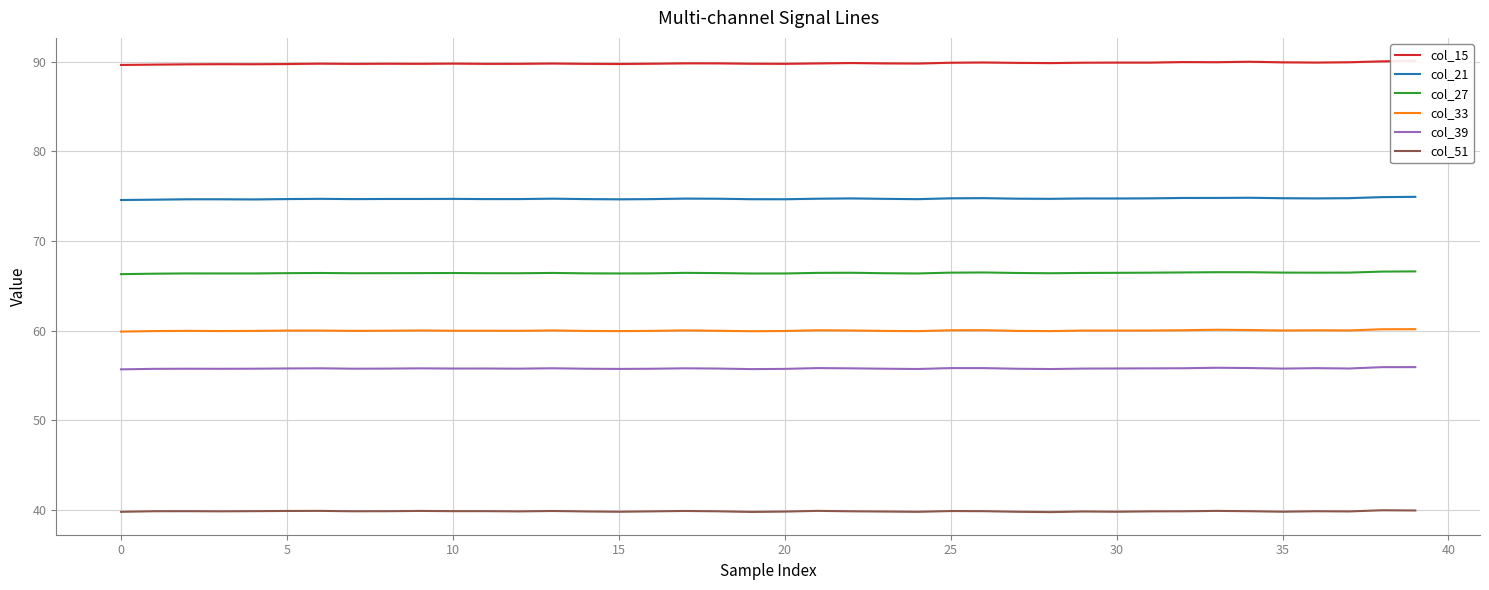

True or false: col_39 has more than 0 interior local peaks.

True